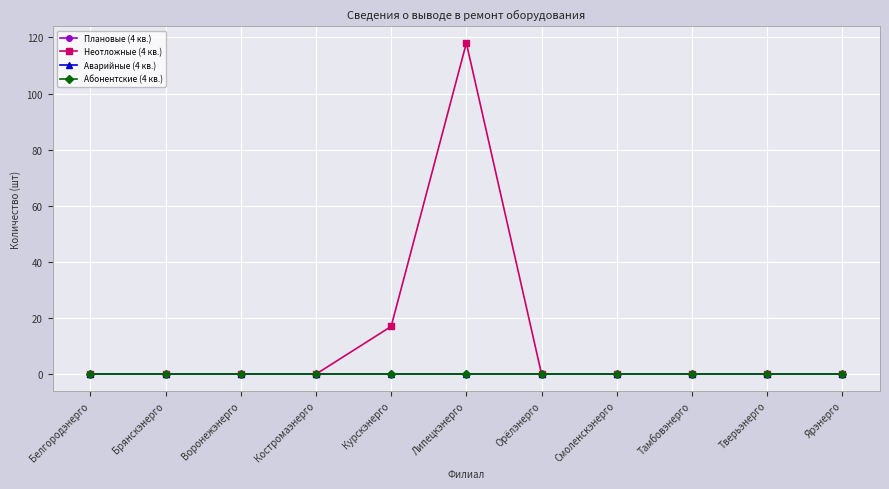

Between Смоленскэнерго and Тамбовэнерго, which series saw the biggest shift?

Плановые (4 кв.)